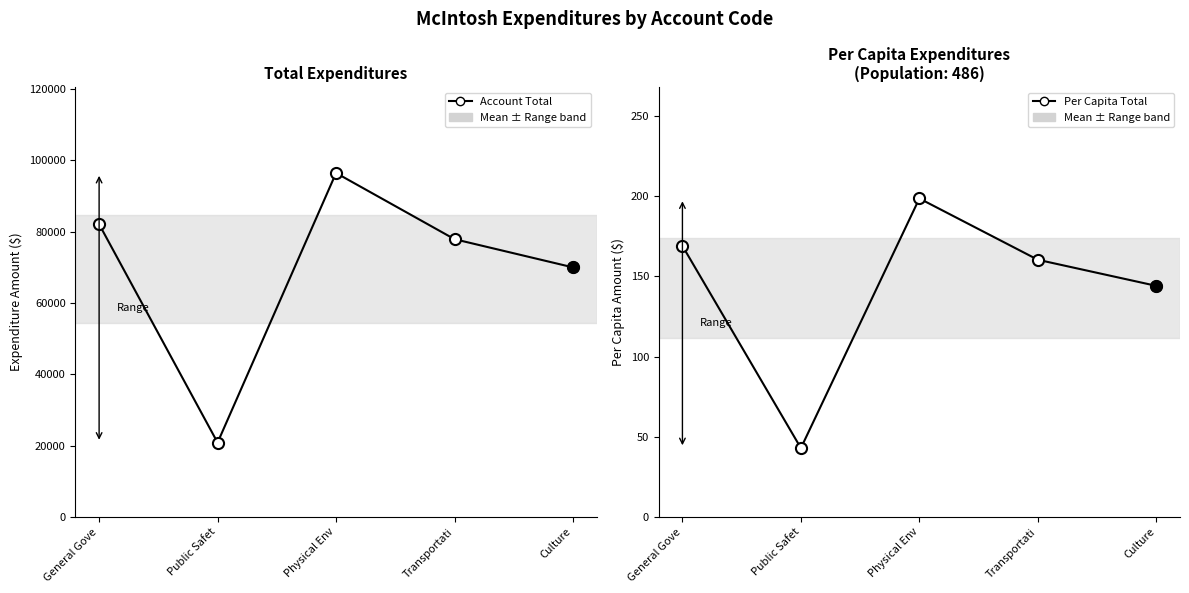

What is the label of the 3rd point from the left?

Physical Env